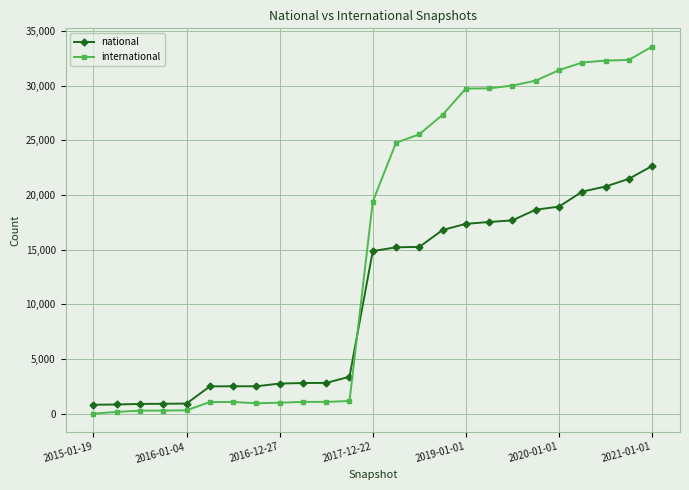

Which series has the largest range (max minus min)?

international